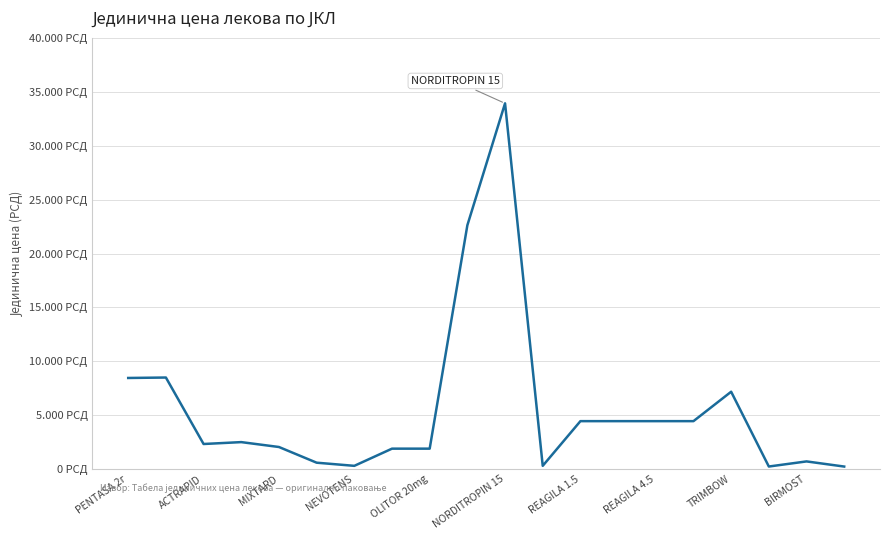

Does the chart have visible grid lines?

Yes